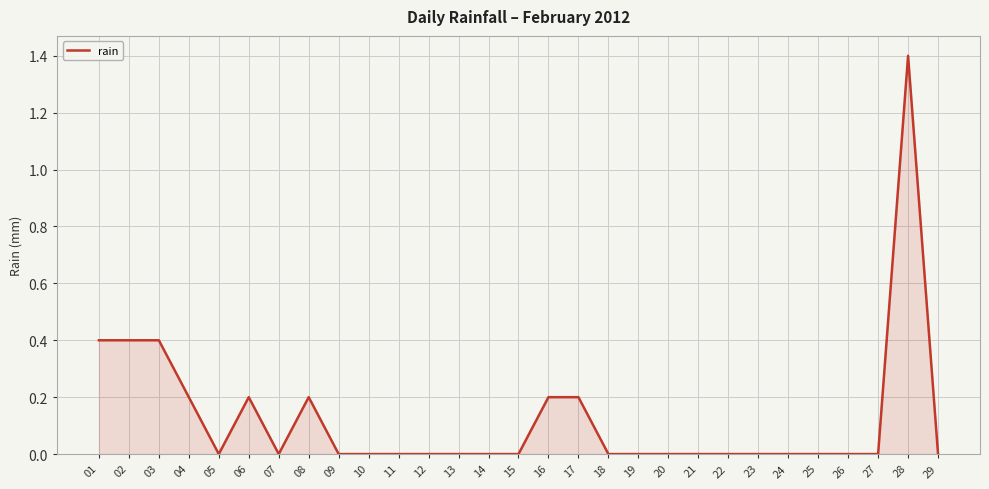

What is the maximum value shown in the chart?

1.4